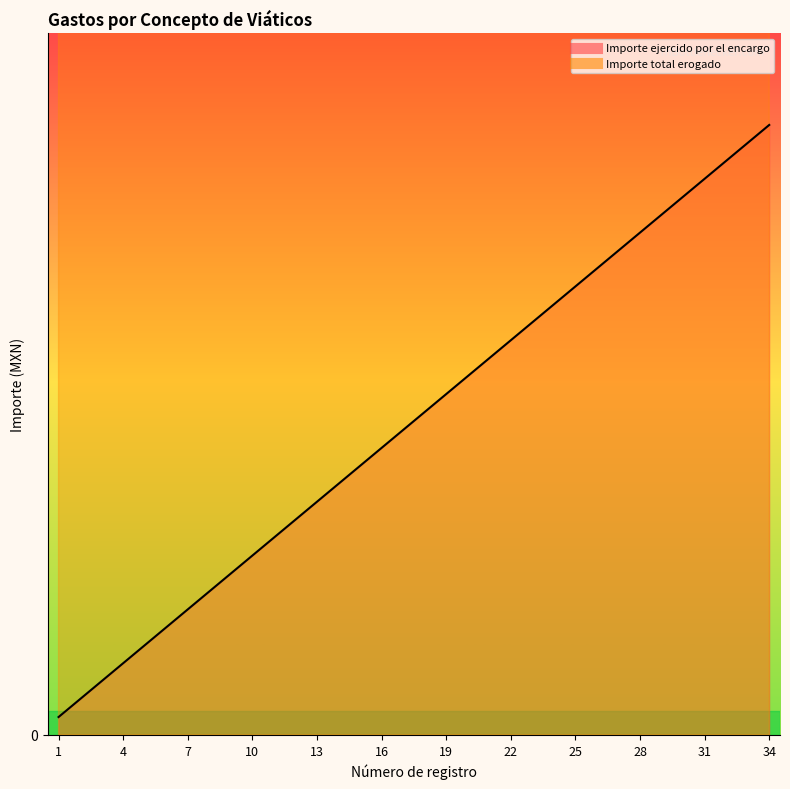

Does the chart have visible grid lines?

No